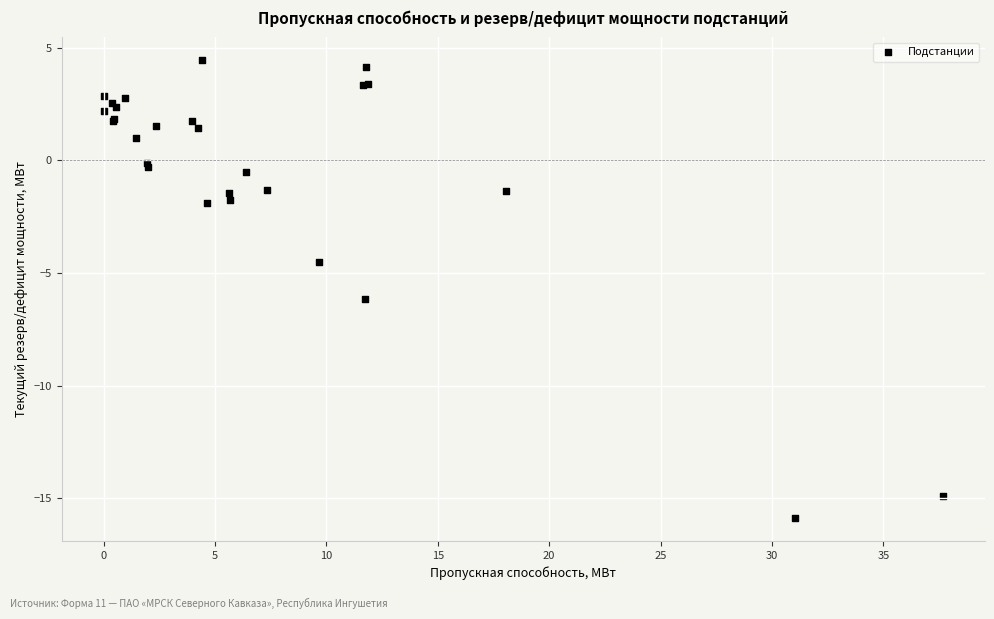

What Y value in the scatter plot is closest to -5?

-4.5